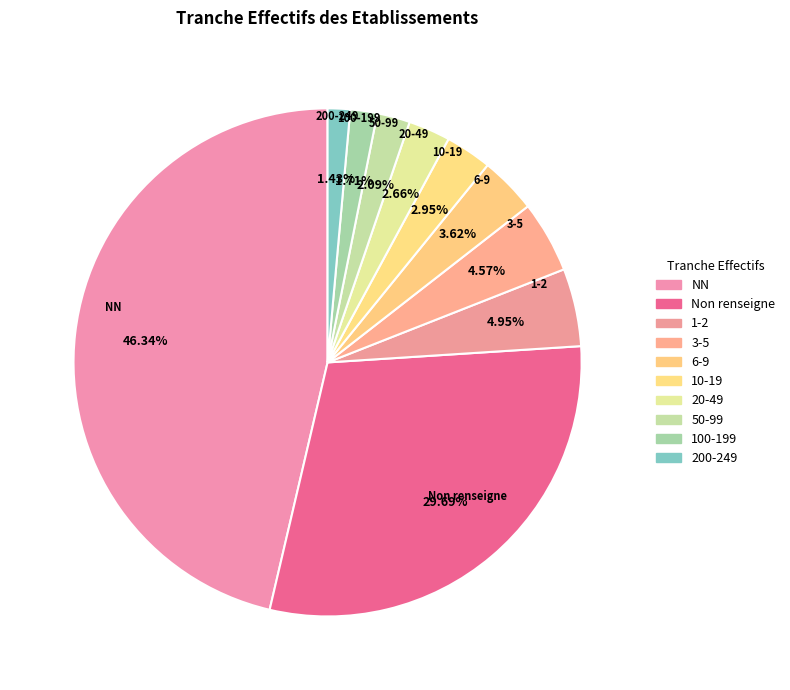

What percentage is the NN slice, to the nearest percent?

46%